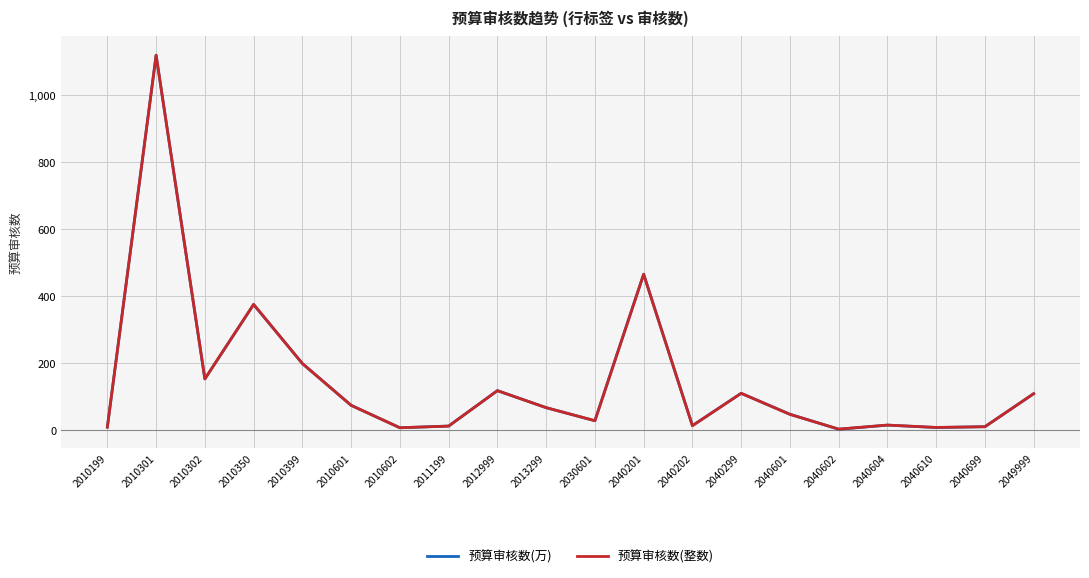

At which label does 预算审核数(万) reach its peak?

2010301